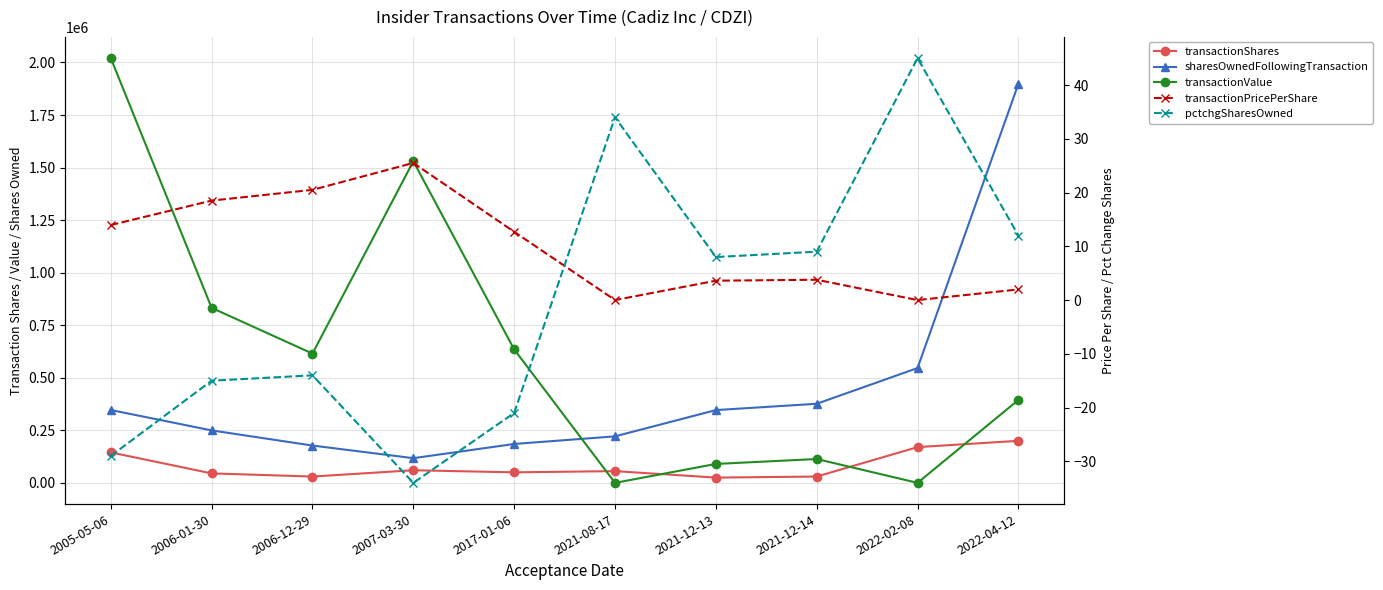

Read the transactionPricePerShare value at 2006-12-29.

20.5